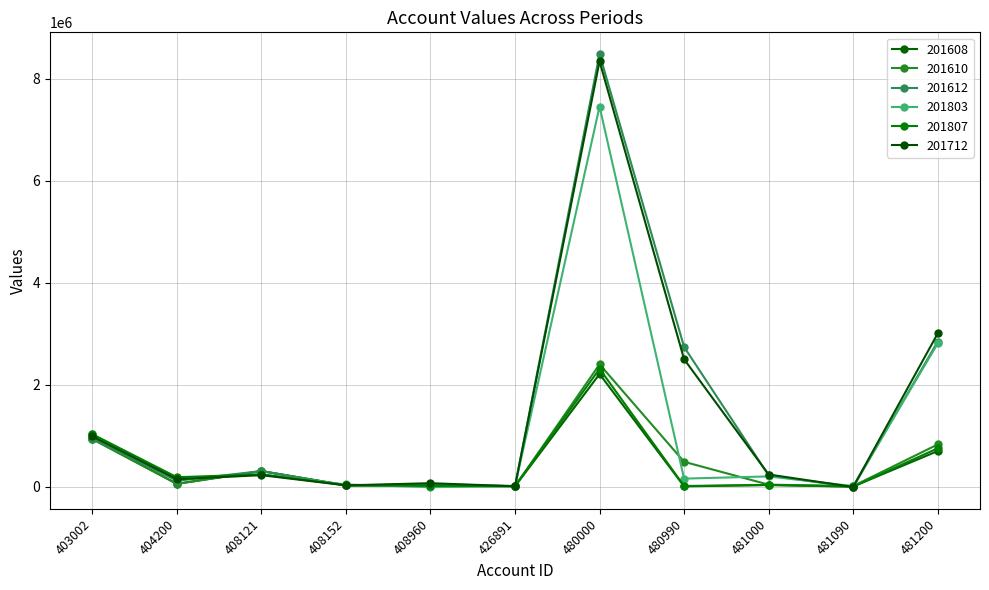

What are all the series names shown in the legend?

201608, 201610, 201612, 201803, 201807, 201712